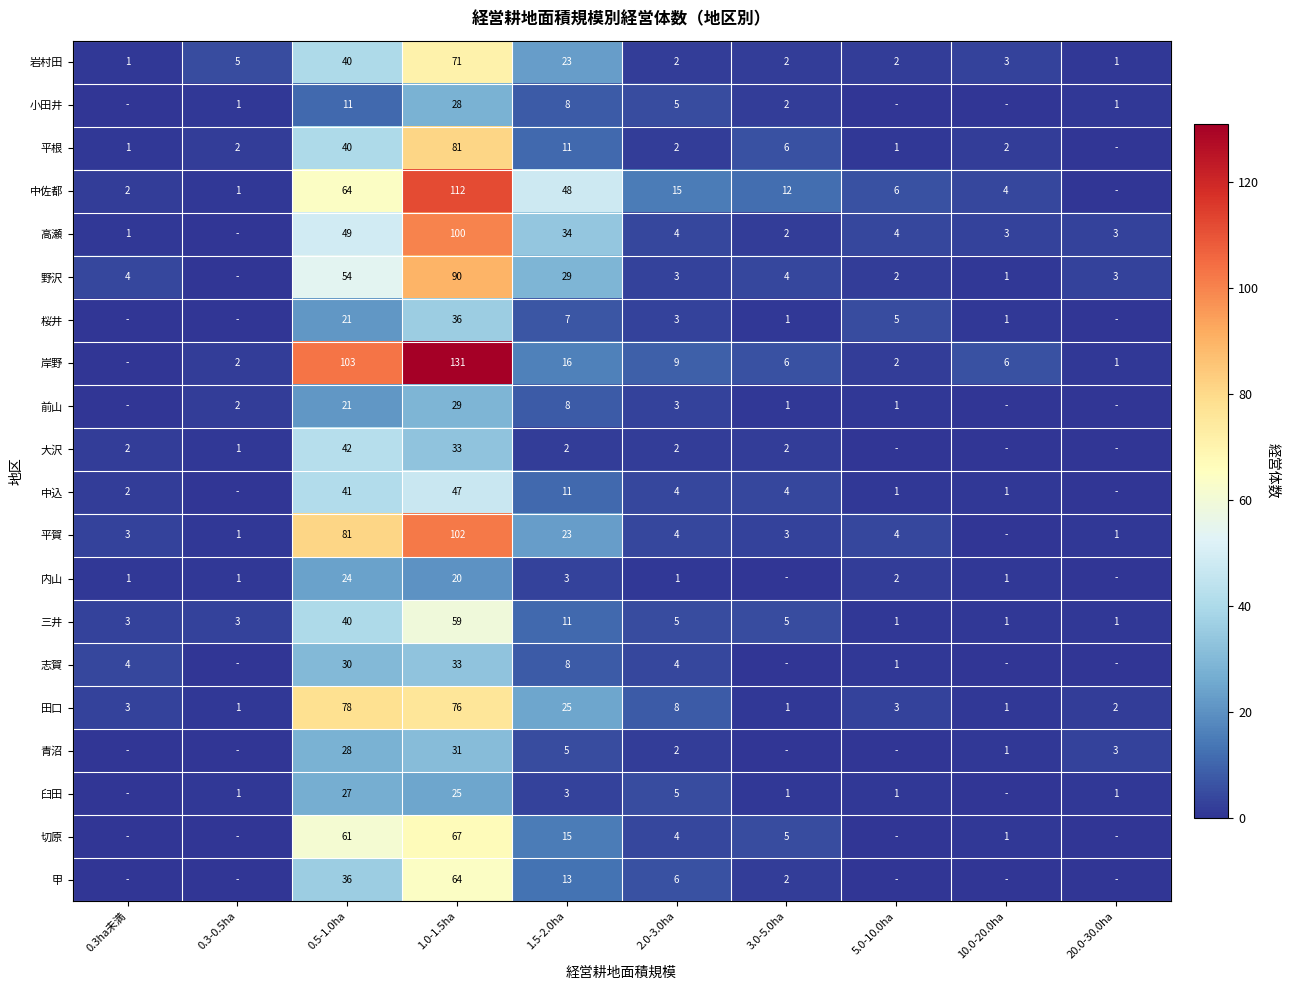

What is the difference between the maximum and second lowest values in the 田口 series?

77